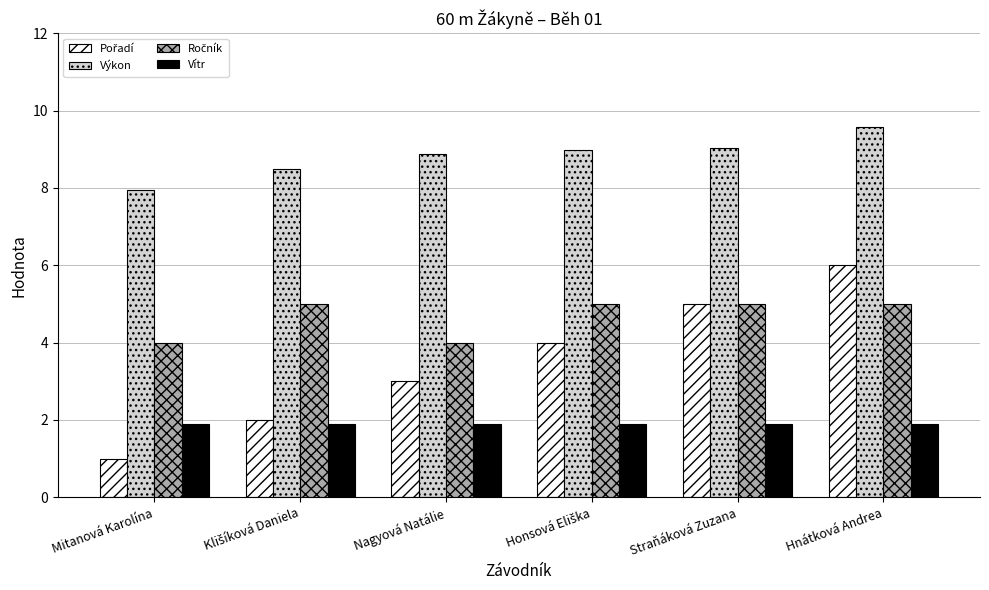

What is the sum of all Vítr values?

11.4